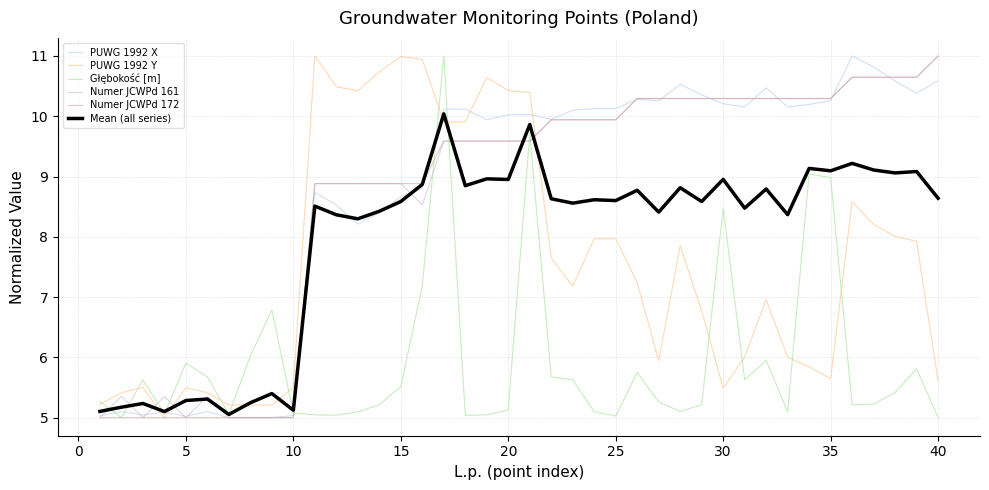

What is the minimum value for Numer JCWPd 172?

5.0